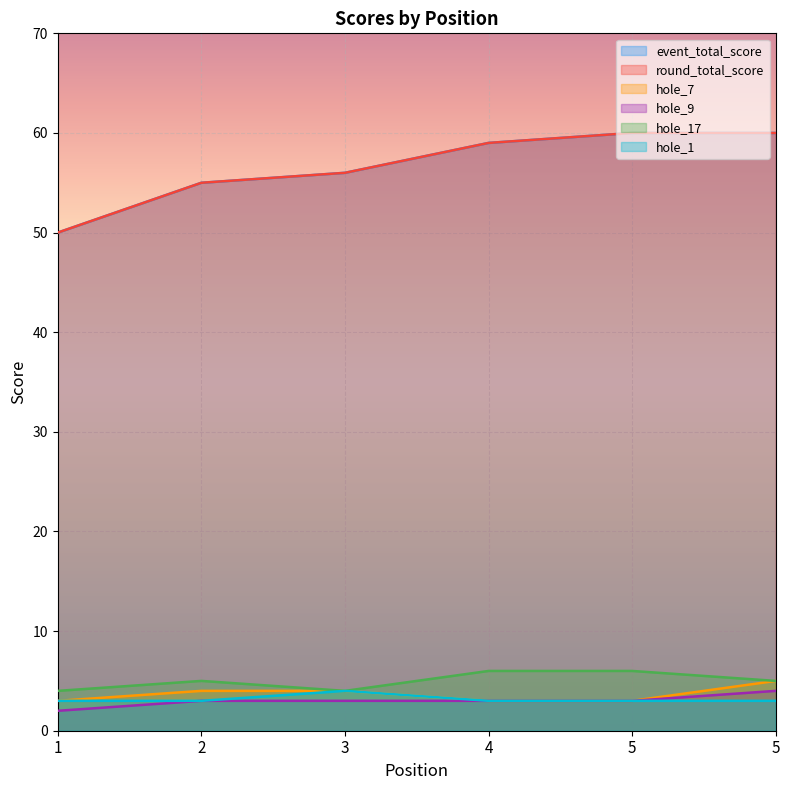

Rank the categories by hole_7 value from highest to lowest.

5, 2, 3, 1, 4, 5